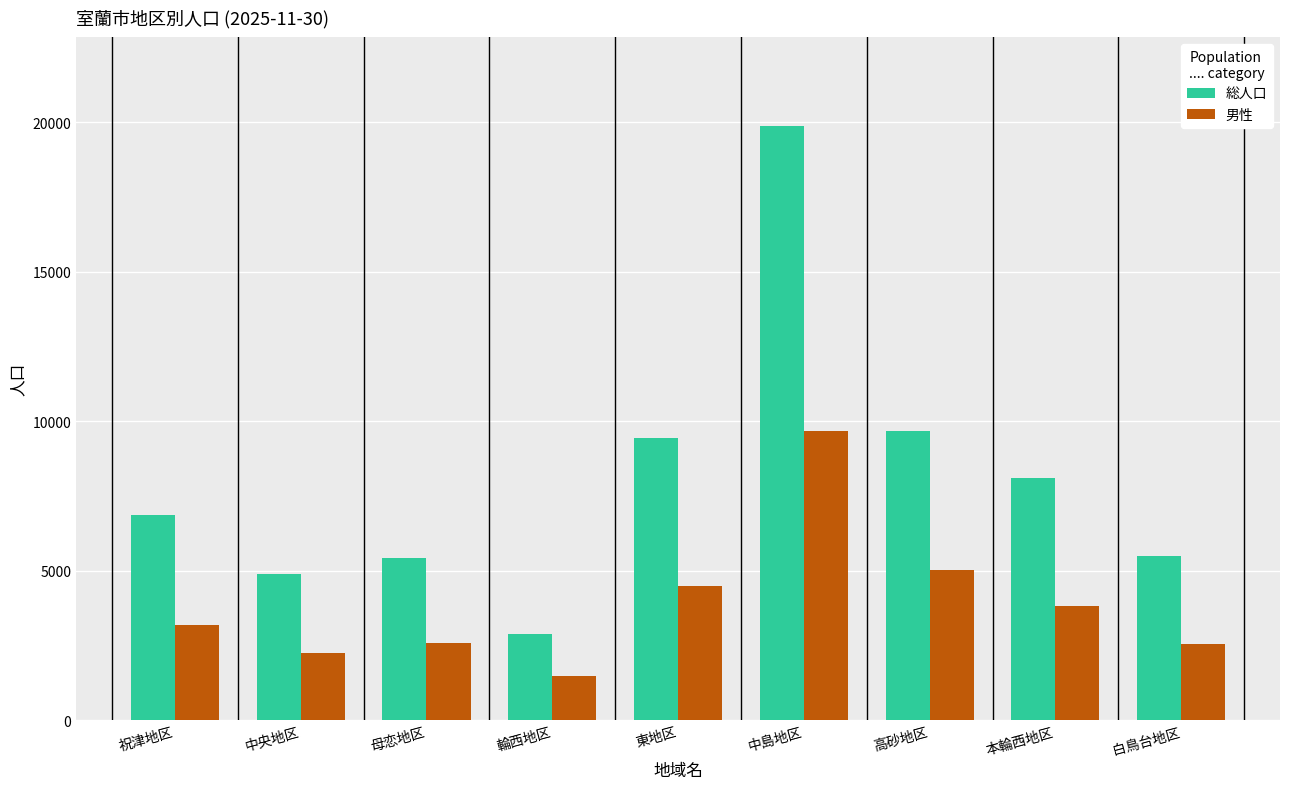

List the series in order of their peak value, lowest first.

男性, 総人口